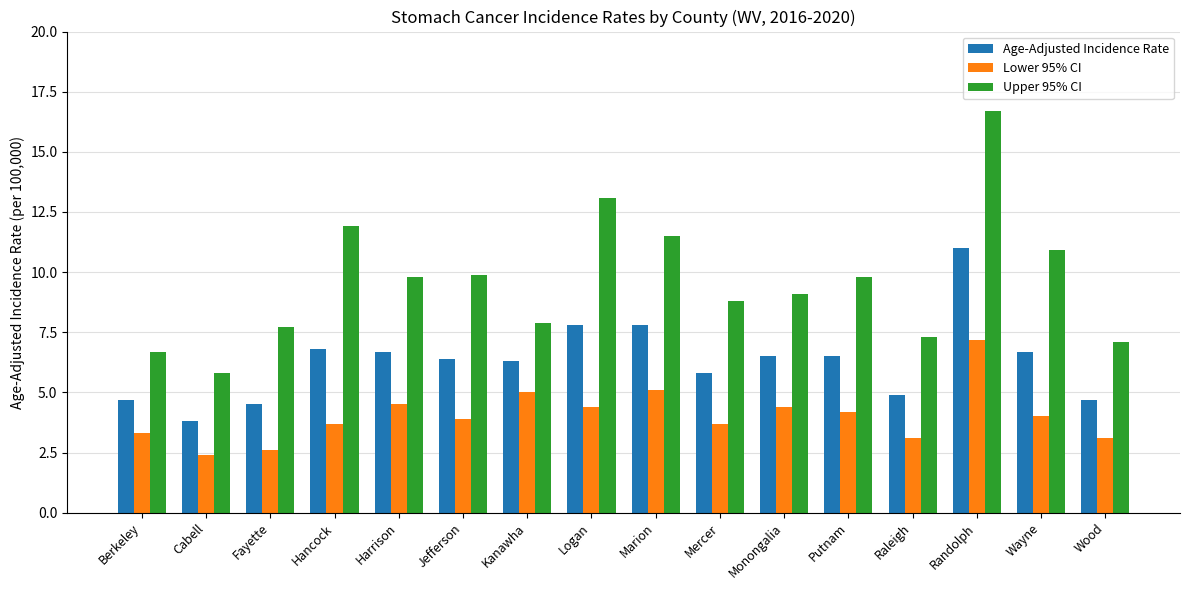

What is the difference between the maximum and minimum values in the Upper 95% CI series?

10.9